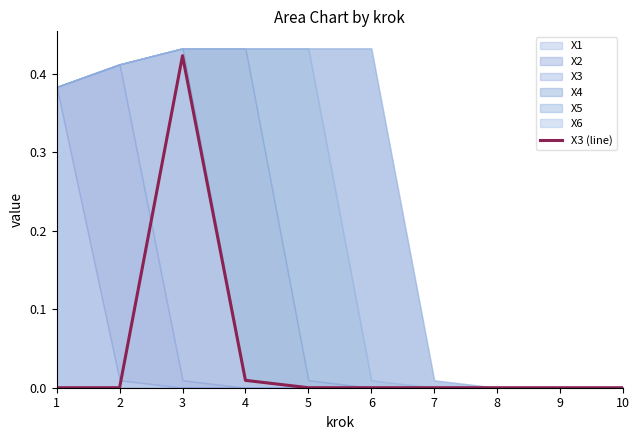

Where is the data nearest to the value 0?

1